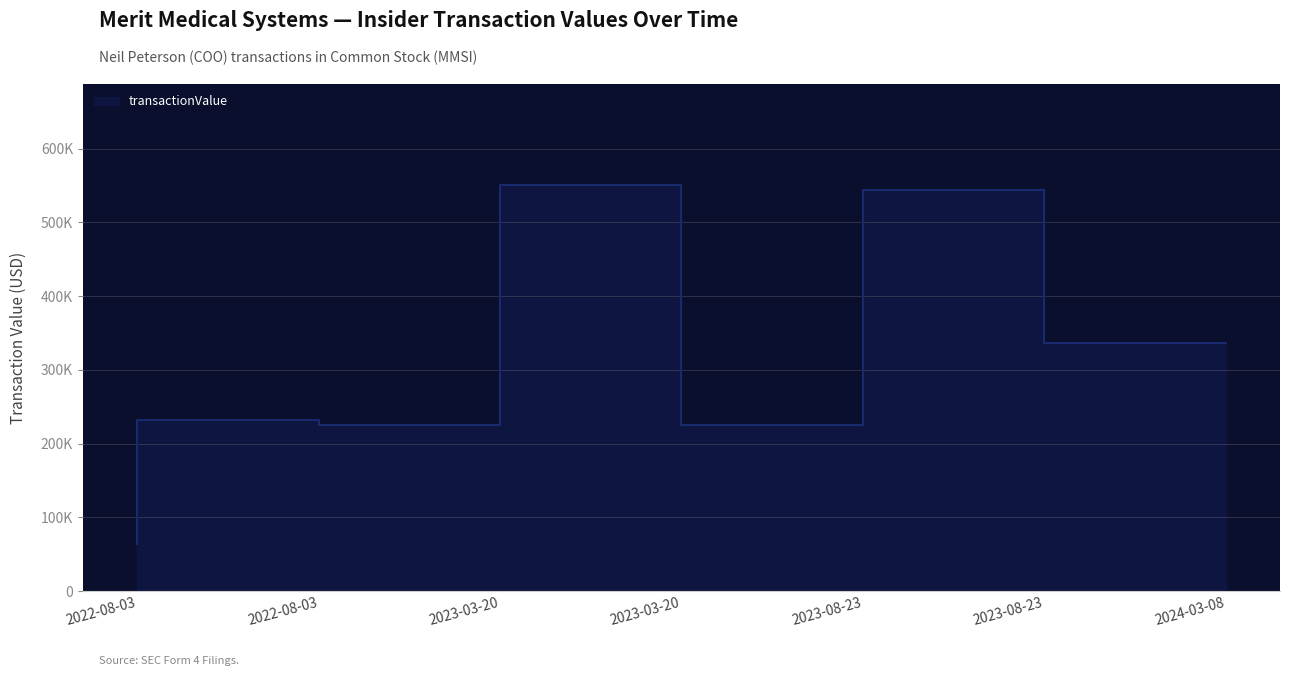

What is the difference between the values at 2023-08-23 and 2022-08-03?

6800